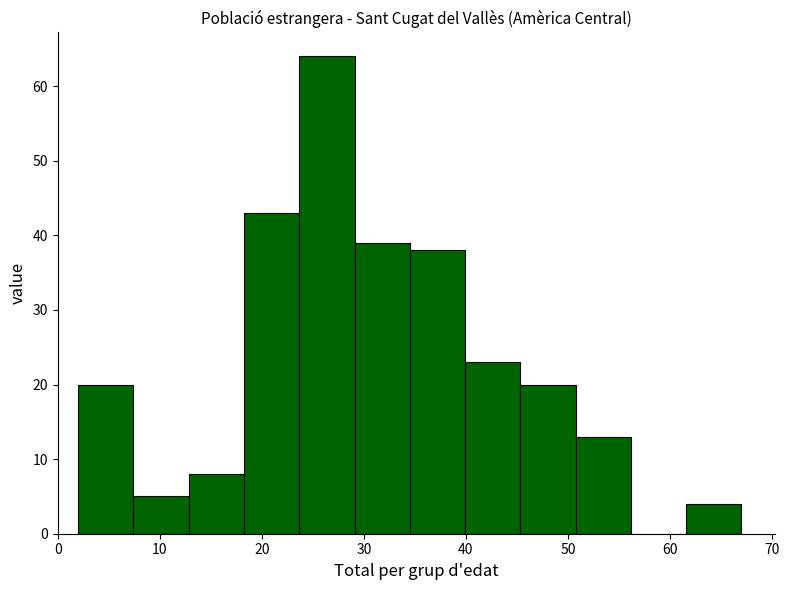

How tall is the bar that spans 51 to 56 on the x-axis? Neither the bar edges nor the heights are printed on the chart, so give them approximately, as read against the axes.

13